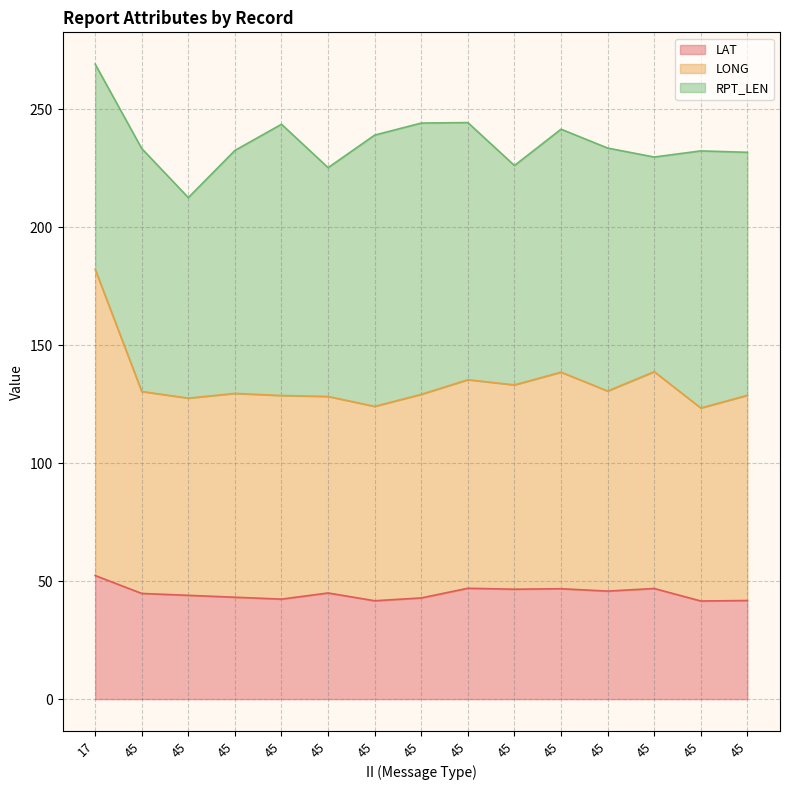

How many values in the LONG series exceed 129?

9